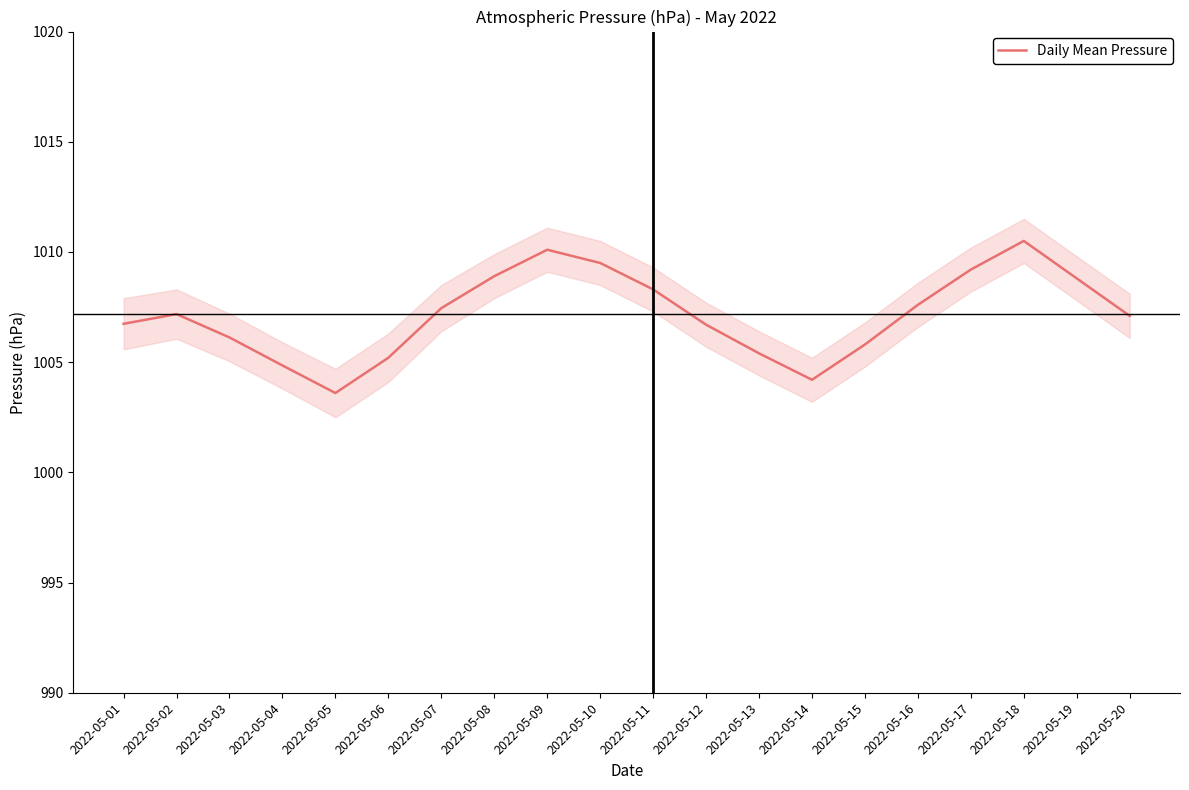

What is the difference between the values at 2022-05-20 and 2022-05-06?

1.9